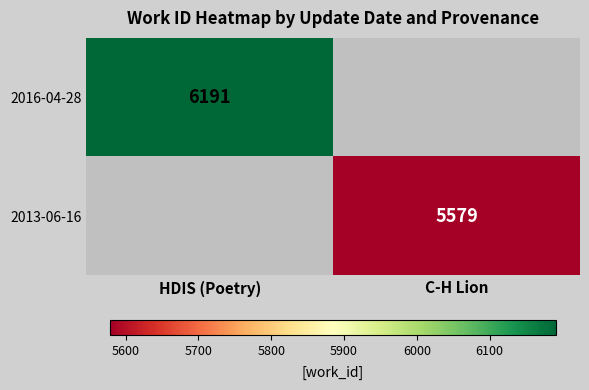

The 2013-06-16 series shows 8266 at C-H Lion. True or false?

False